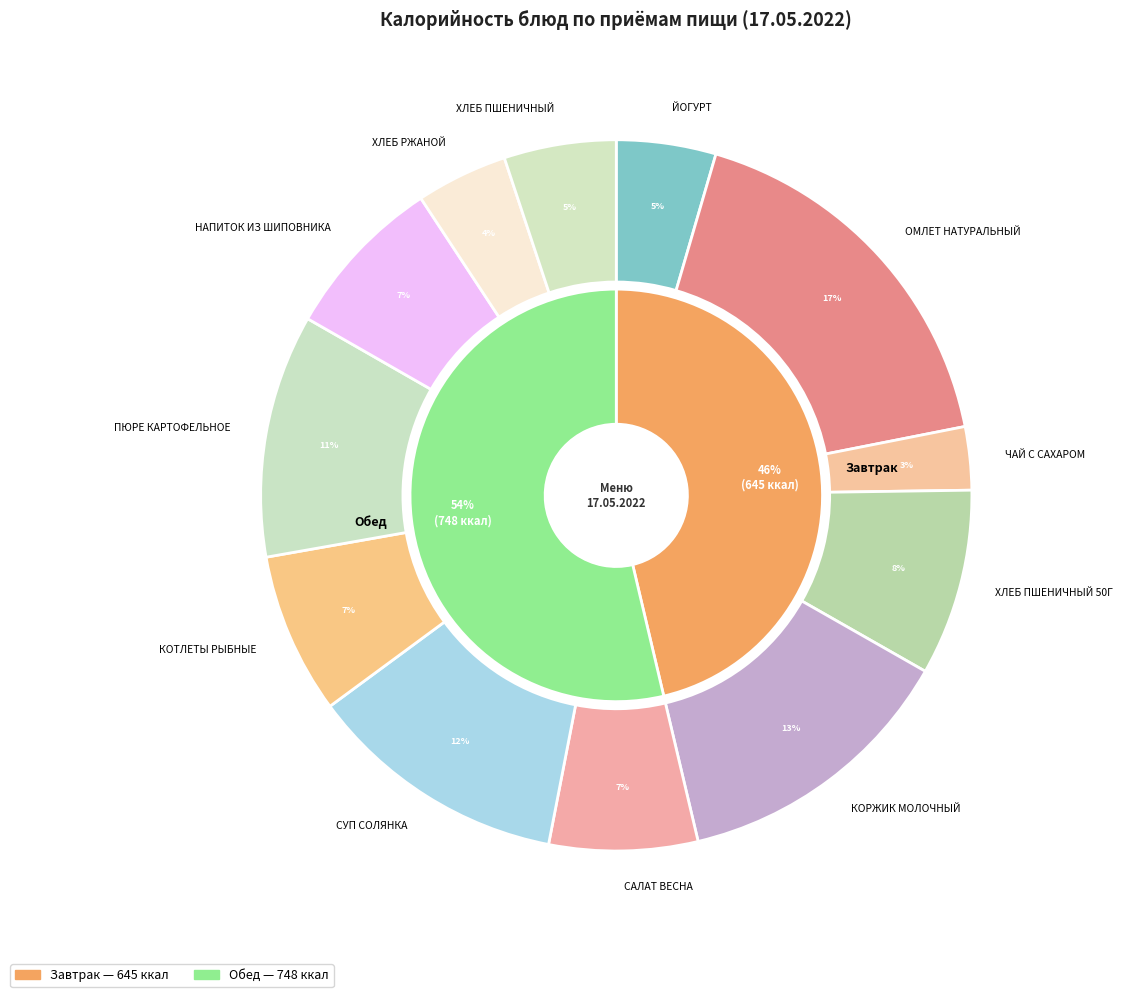

What percentage is NOT represented by ХЛЕБ ПШЕНИЧНЫЙ?

94.9%